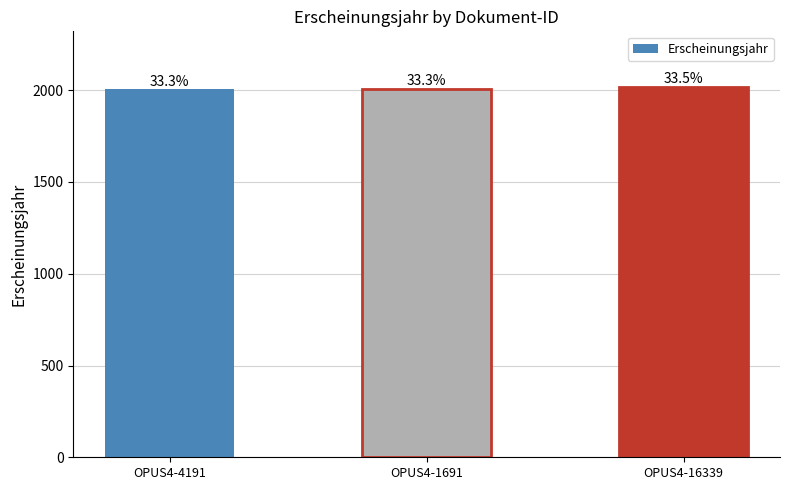

Which label corresponds to the largest value in the chart?

OPUS4-16339